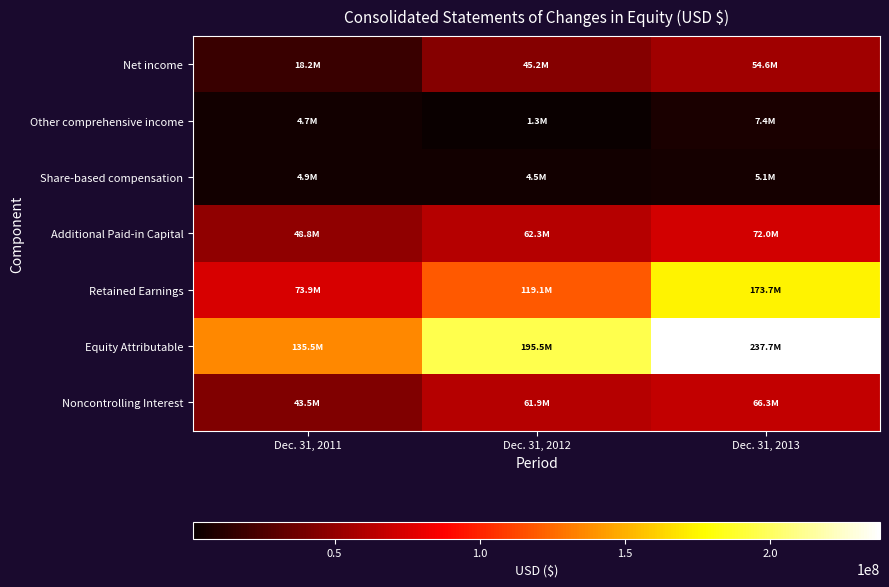

Between Dec. 31, 2011 and Dec. 31, 2012, which series saw the biggest shift?

Equity Attributable